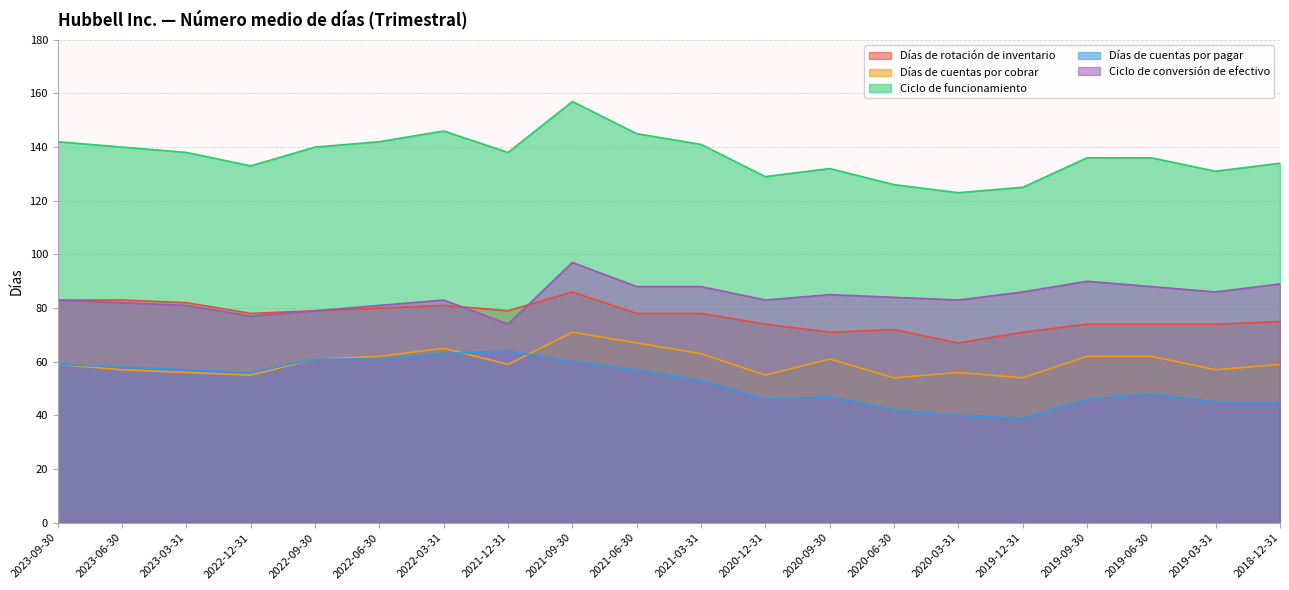

At which category does Ciclo de funcionamiento reach its first local valley?

2022-12-31